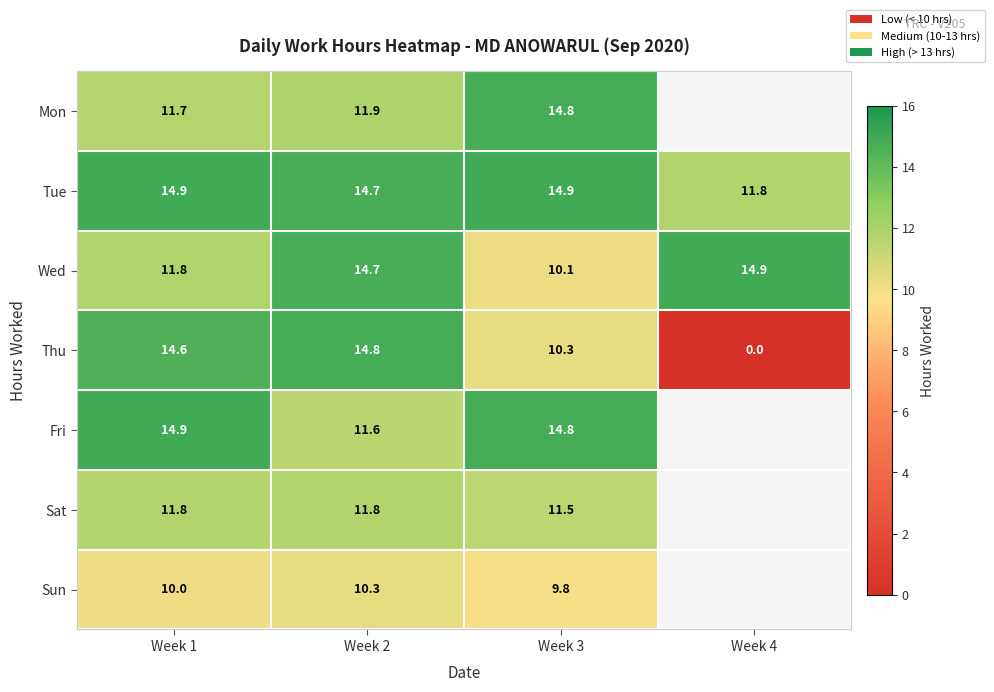

Which category has the highest value across all series?

Week 3